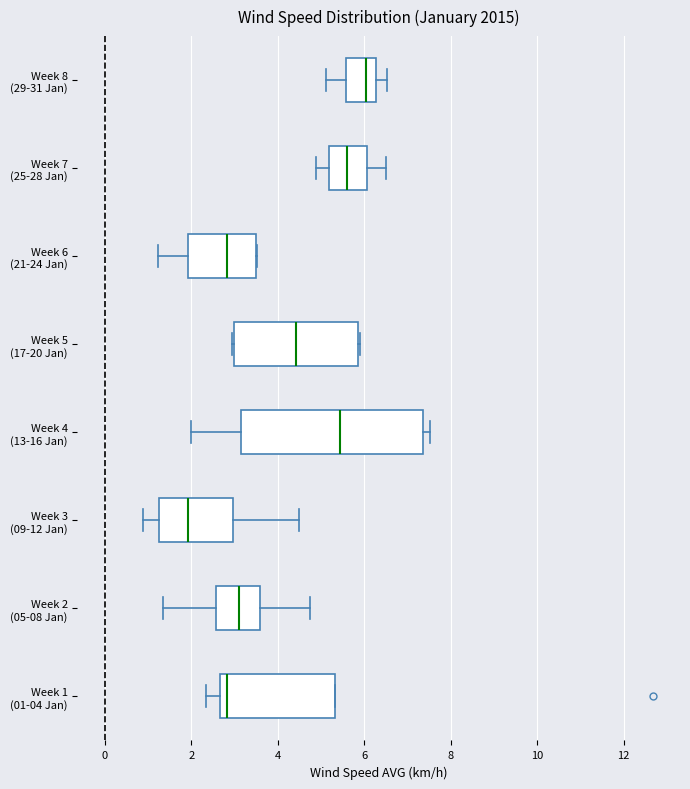

Where does the median line of the box for Week 5 (17-20 Jan) sit on the x-axis? The values are not printed on the chart, so give them approximately, as read against the axis.

4.4